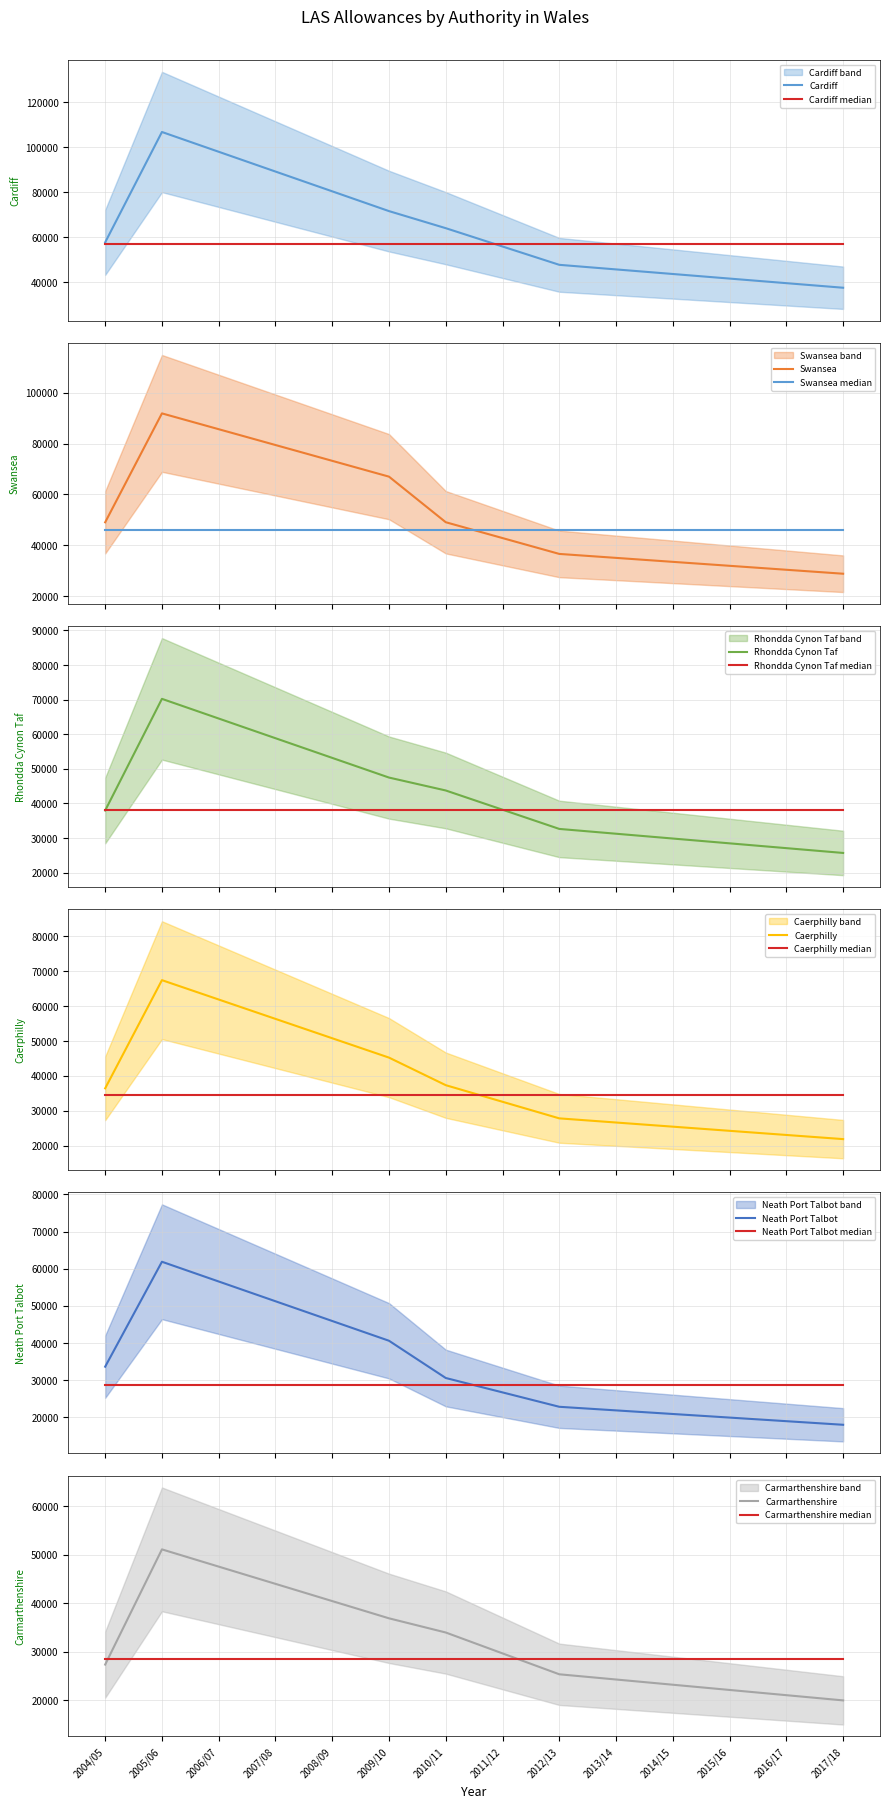

Between 2007/08 and 2011/12, which series saw the biggest shift?

Swansea